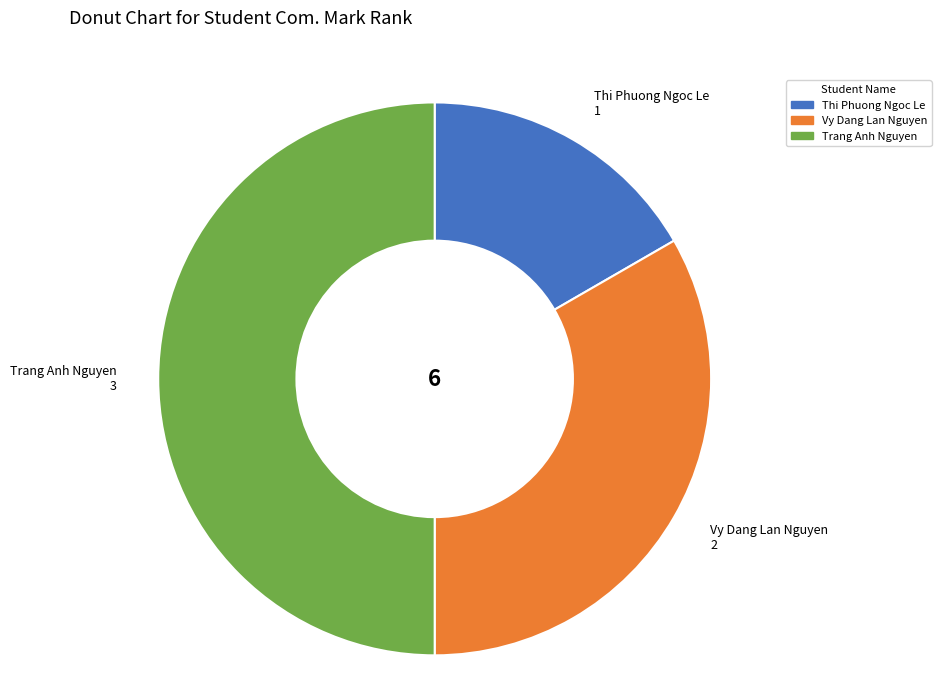

Which slice is the smallest?

Thi Phuong Ngoc Le